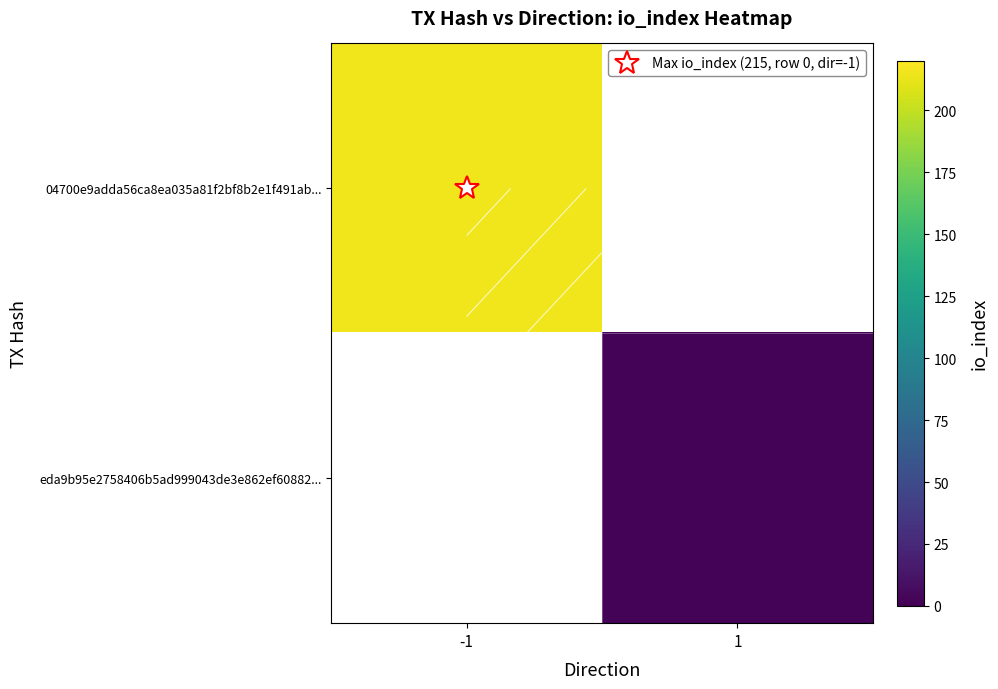

List the series in order of their peak value, highest first.

04700e9adda56ca8ea035a81f2bf8b2e1f491ab..., eda9b95e2758406b5ad999043de3e862ef60882...